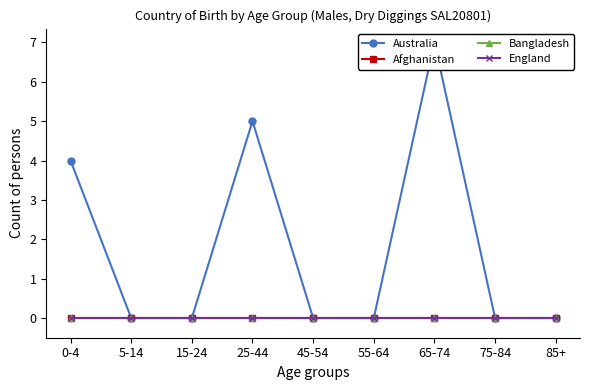

Reading left to right, transcribe all the data shown in this chart.

Australia: 0-4=4	5-14=0	15-24=0	25-44=5	45-54=0	55-64=0	65-74=7	75-84=0	85+=0
Afghanistan: 0-4=0	5-14=0	15-24=0	25-44=0	45-54=0	55-64=0	65-74=0	75-84=0	85+=0
Bangladesh: 0-4=0	5-14=0	15-24=0	25-44=0	45-54=0	55-64=0	65-74=0	75-84=0	85+=0
England: 0-4=0	5-14=0	15-24=0	25-44=0	45-54=0	55-64=0	65-74=0	75-84=0	85+=0